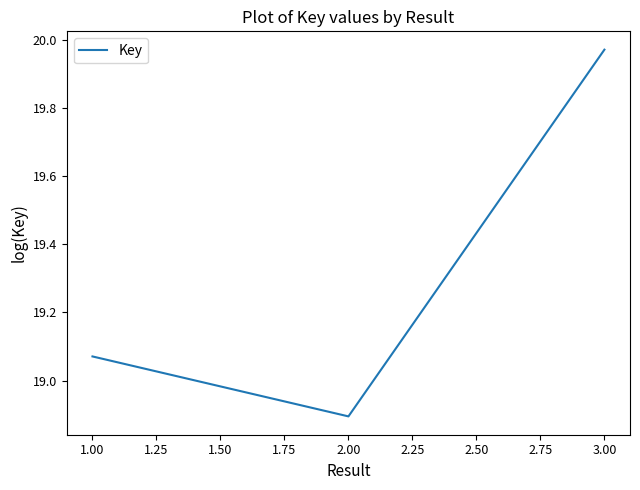

List the labels in order of value, smallest first.

2.00, 1.00, 3.00